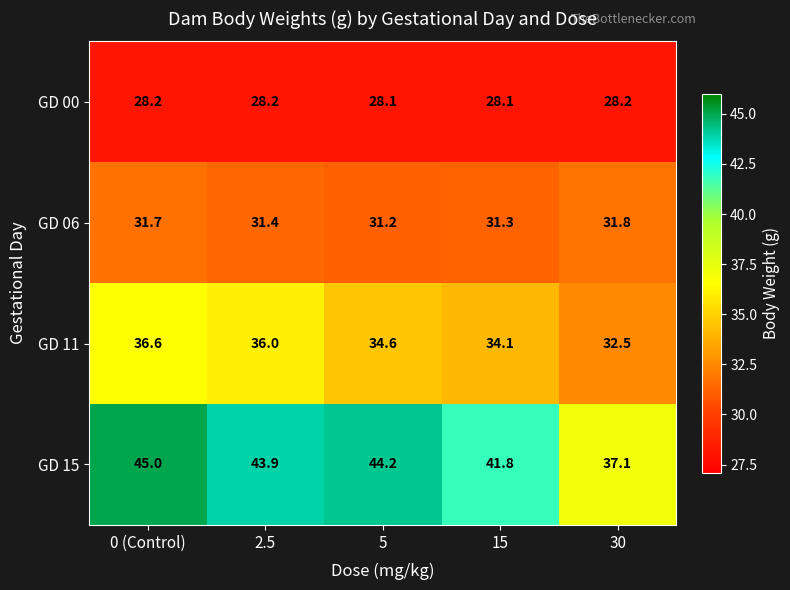

Reading left to right, extract all data points from this chart.

GD 00: 28.2	28.2	28.1	28.1	28.2
GD 06: 31.7	31.4	31.2	31.3	31.8
GD 11: 36.6	36.0	34.6	34.1	32.5
GD 15: 45.0	43.9	44.2	41.8	37.1